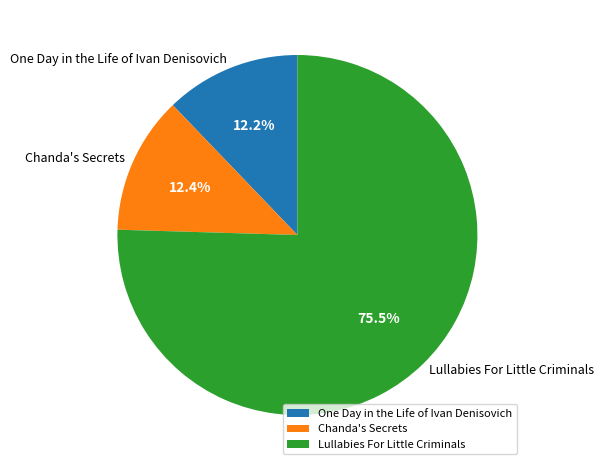

To the nearest percent, what is the combined percentage of Lullabies For Little Criminals and One Day in the Life of Ivan Denisovich?

88%